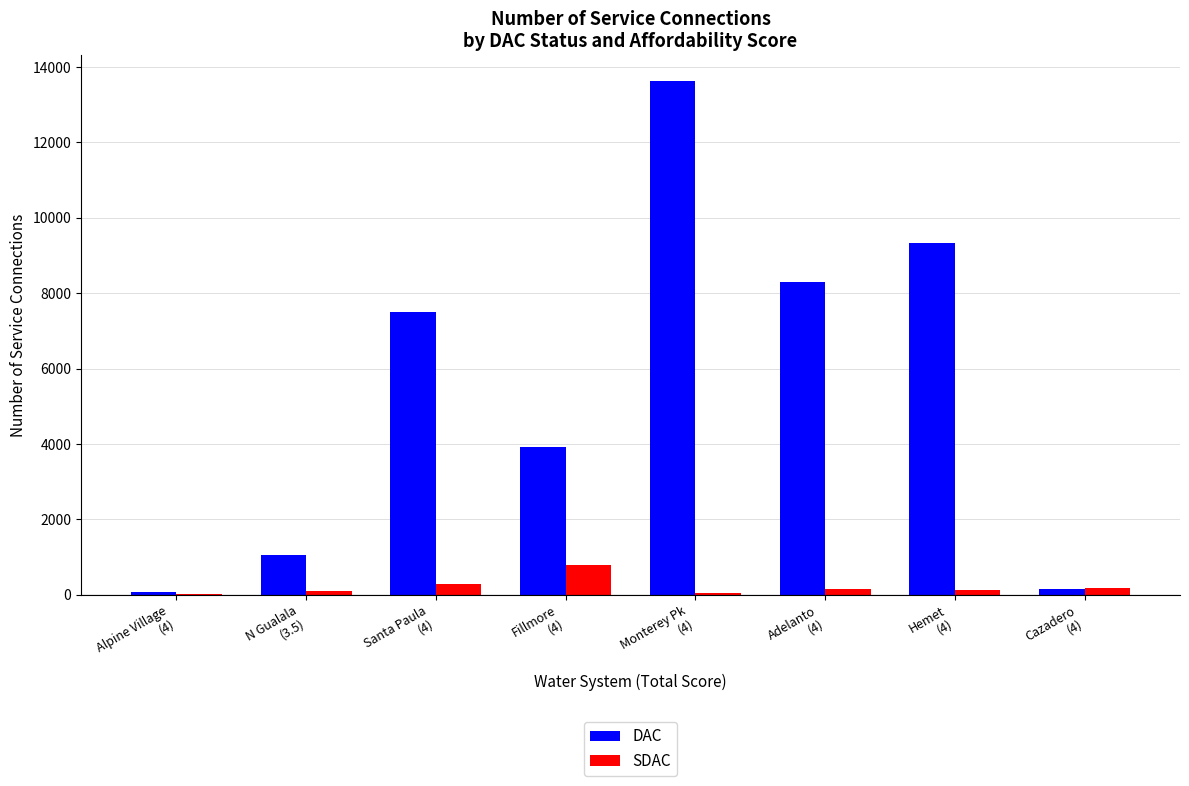

Which series has the largest total across all categories?

DAC